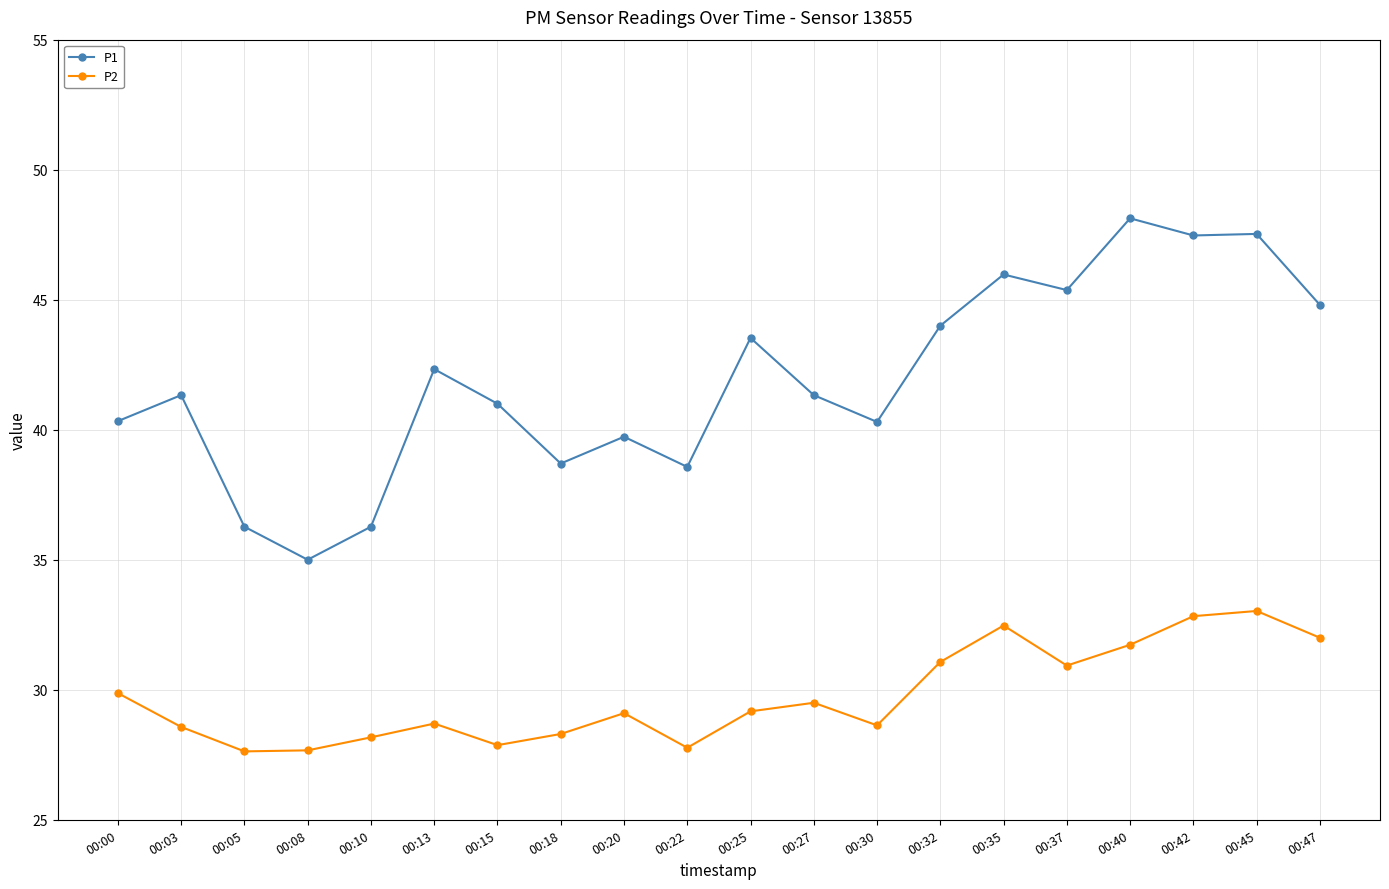

True or false: P2 and P1 intersect in this chart.

False